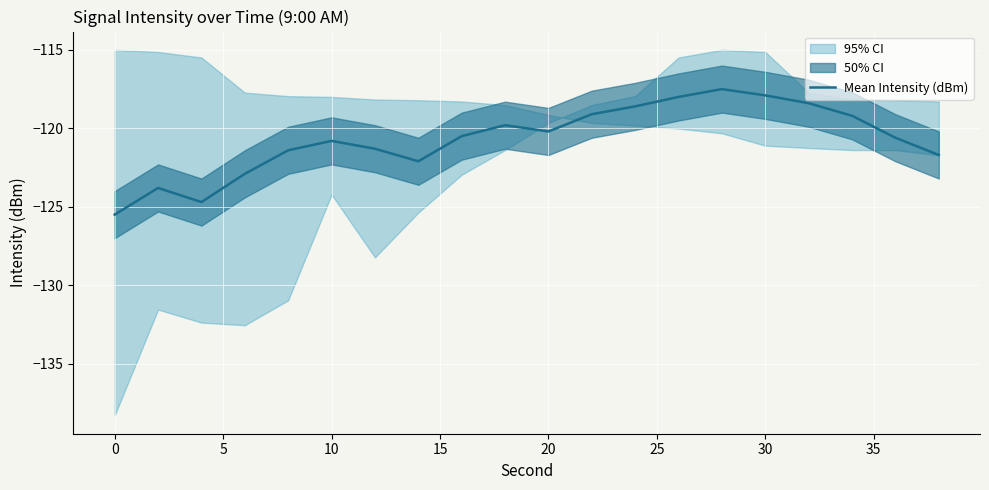

What is the lowest value of the Mean Intensity (dBm) series?

-125.5